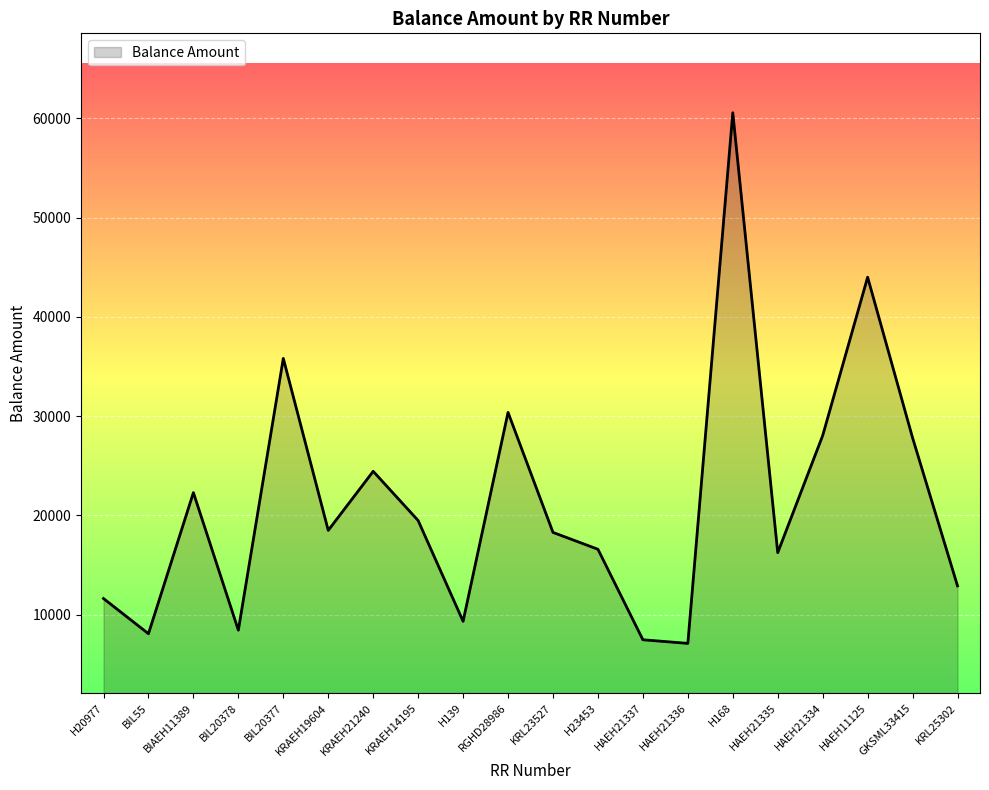

What is the difference between the values at H168 and BIL20378?

52136